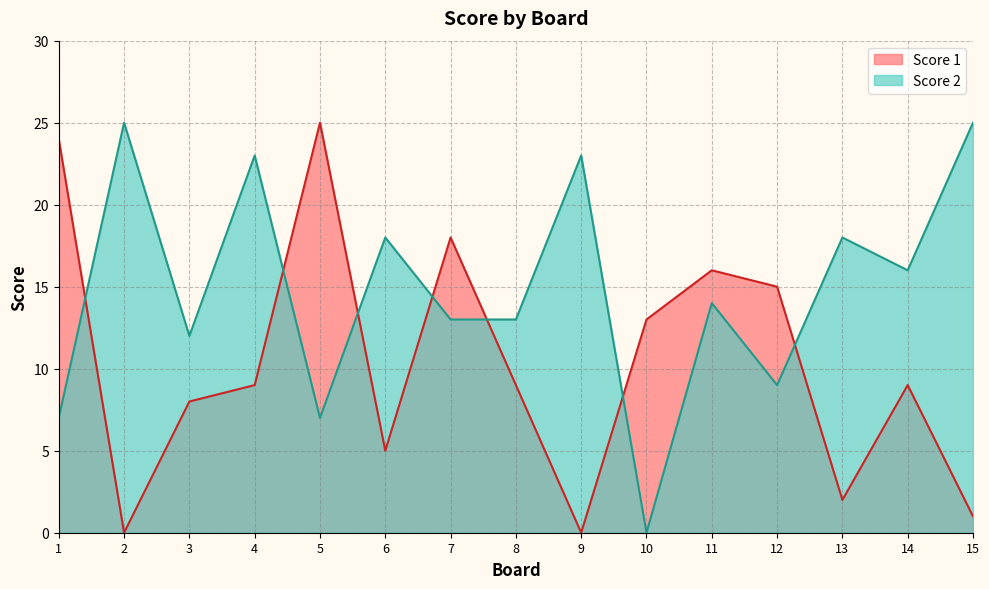

Which label corresponds to the smallest value in the chart?

2